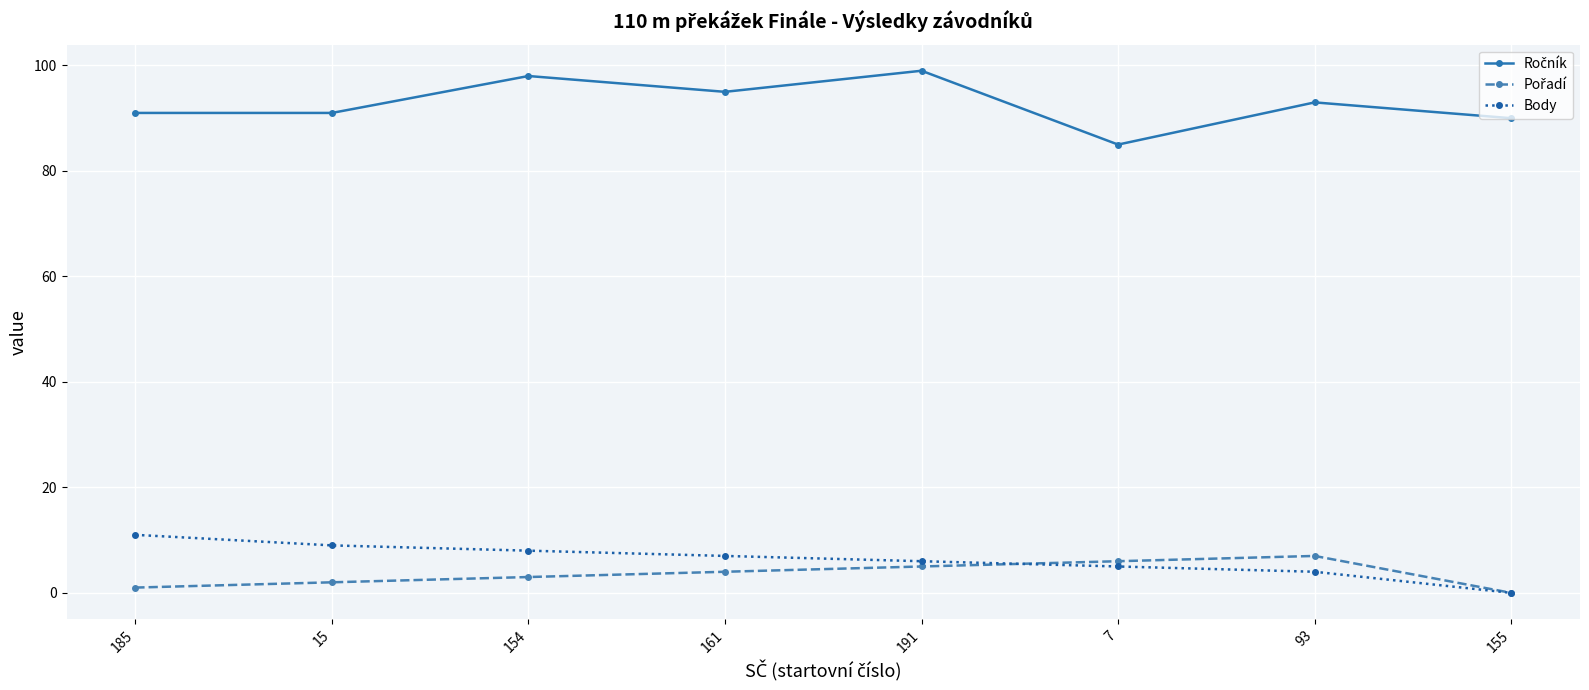

At which label does Body reach its minimum?

155